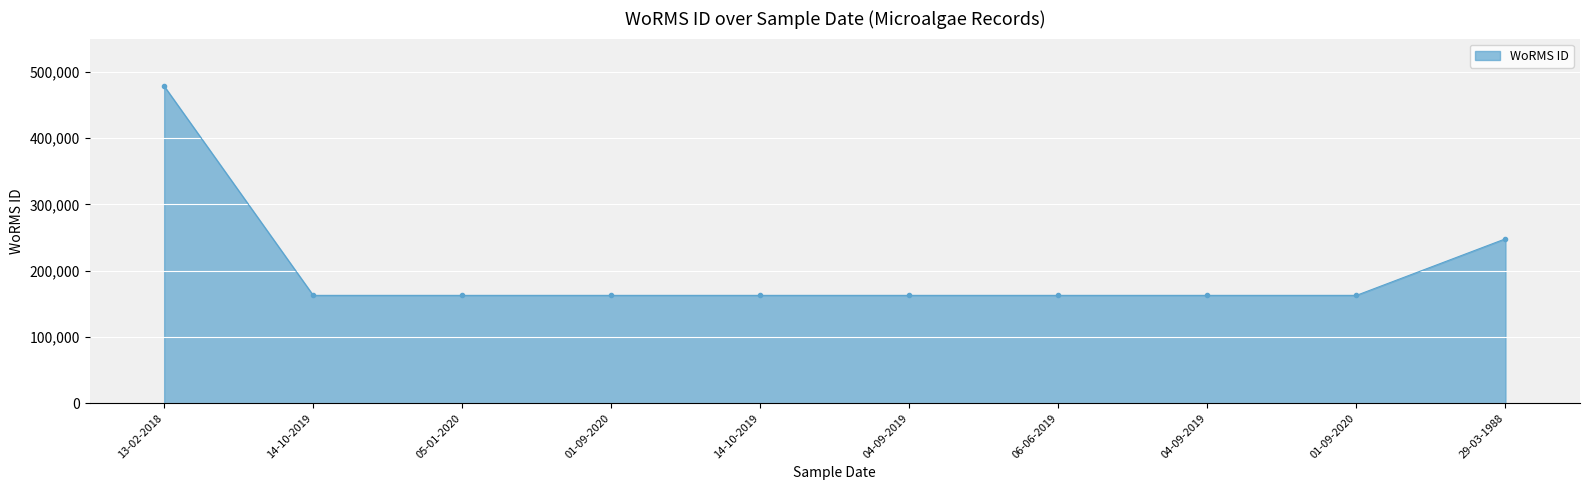

How many values are below 162728?

3